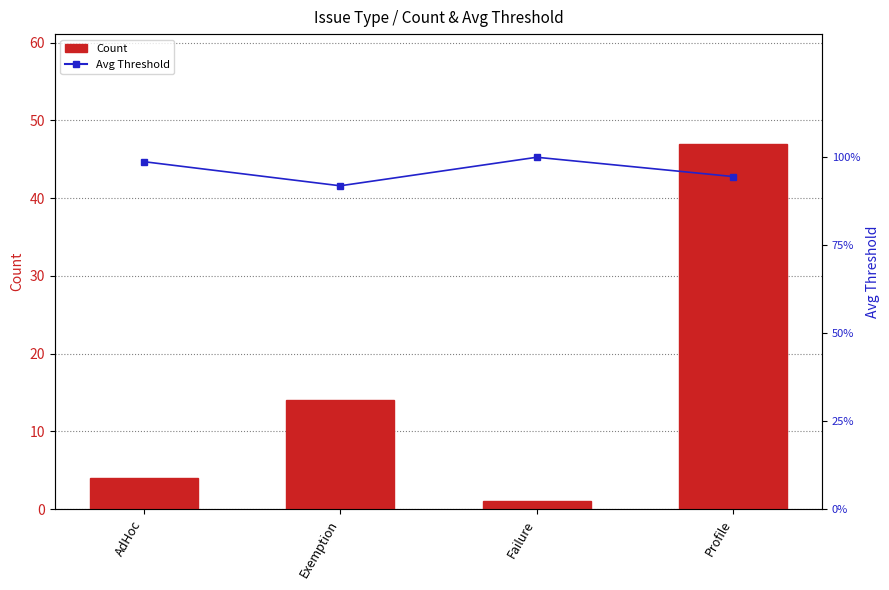

True or false: Avg Threshold has a value of 1.0 at Failure.

True